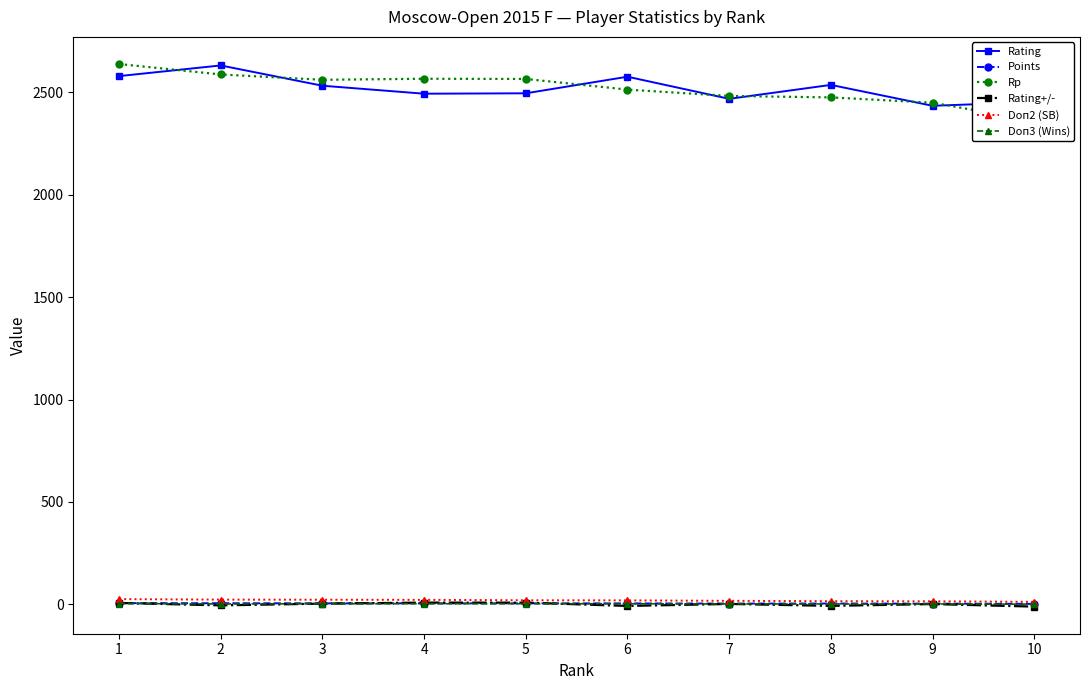

What is the sum of all Rp values?

25207.0